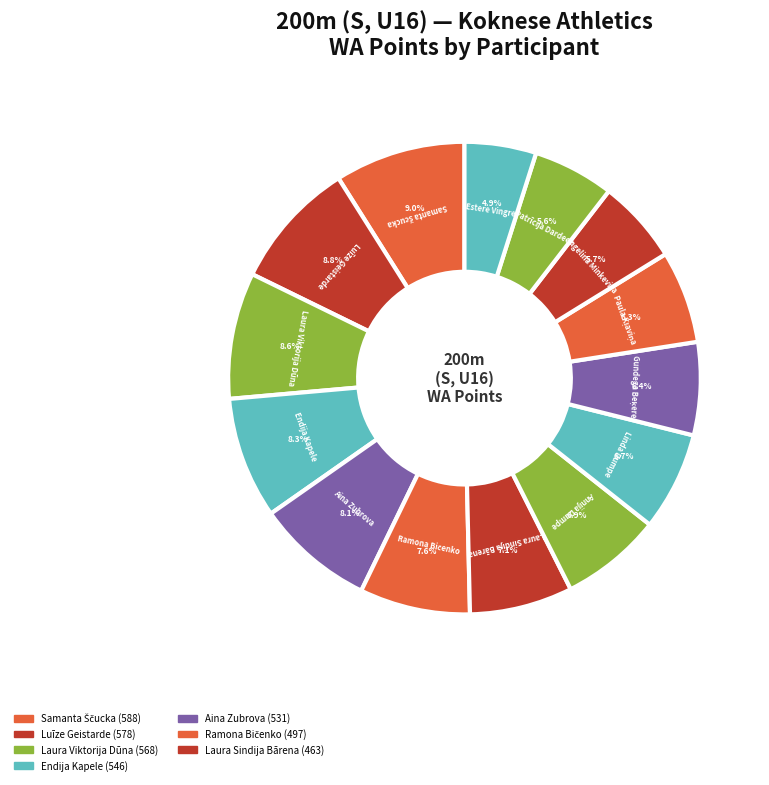

What is the smallest slice in the pie chart?

Estere Vingre